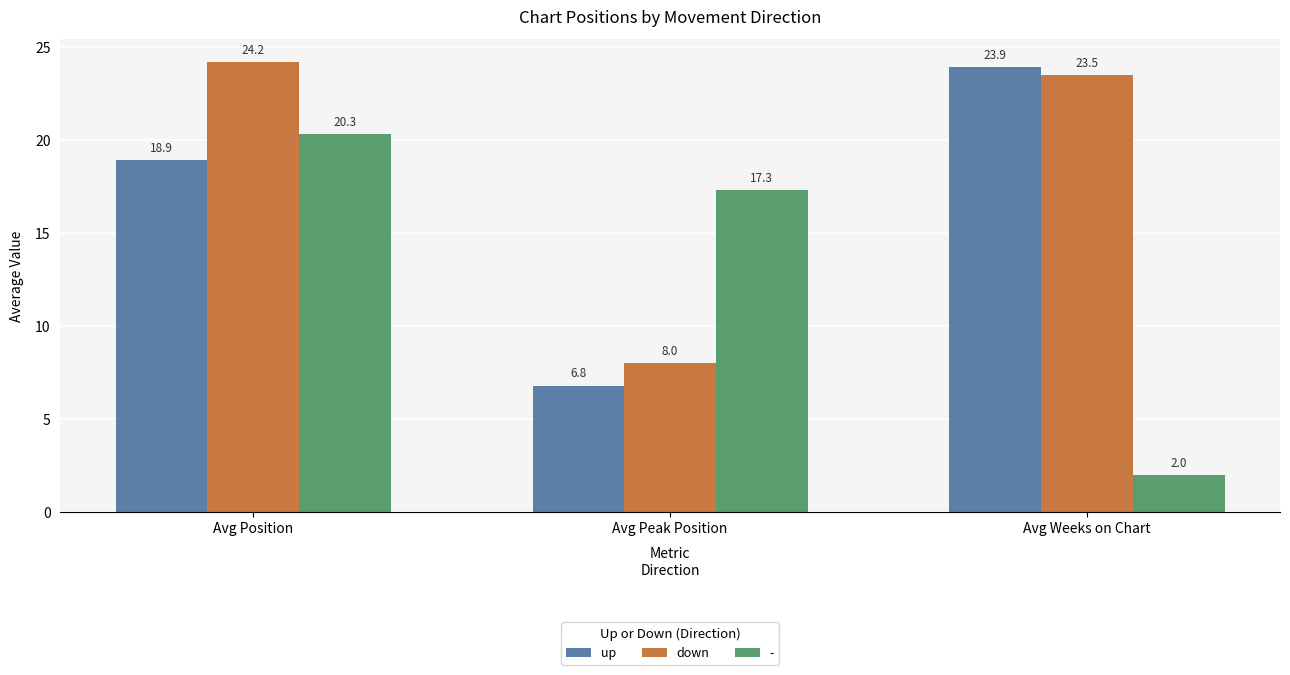

Reading right to left, list all the values displayed in this chart.

up: Avg Weeks on Chart=23.9	Avg Peak Position=6.8	Avg Position=18.9
down: Avg Weeks on Chart=23.5	Avg Peak Position=8.0	Avg Position=24.2
-: Avg Weeks on Chart=2.0	Avg Peak Position=17.3	Avg Position=20.3